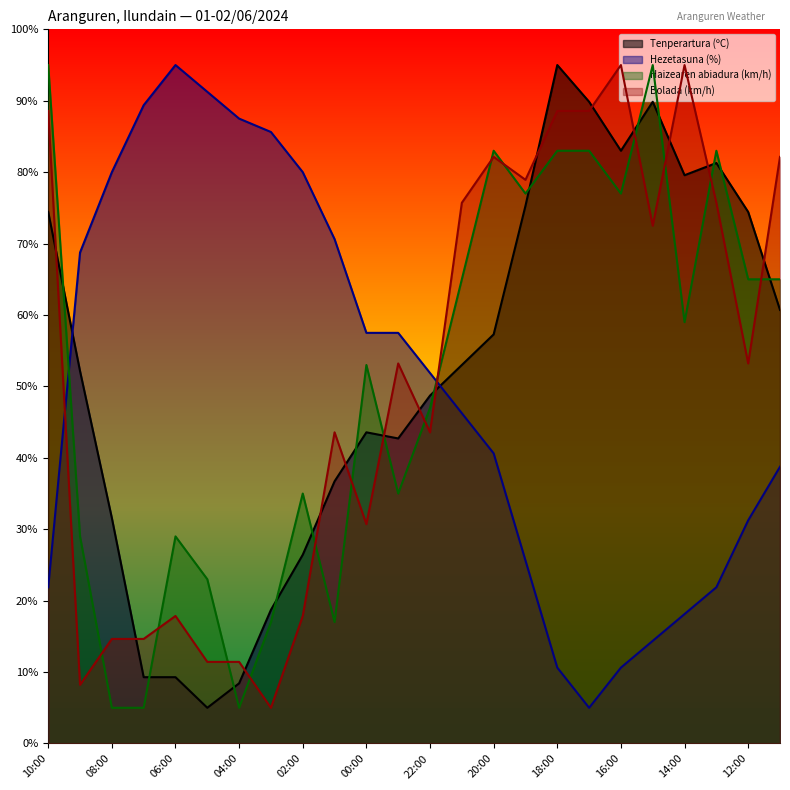

What is the highest value of the Haizearen abiadura (km/h) series?

95.0